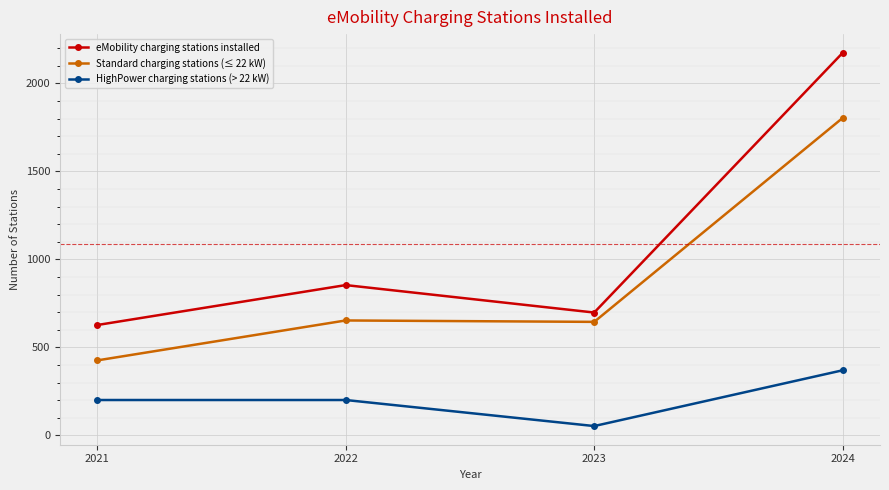

Where is the first local minimum for HighPower charging stations (> 22 kW)?

2023